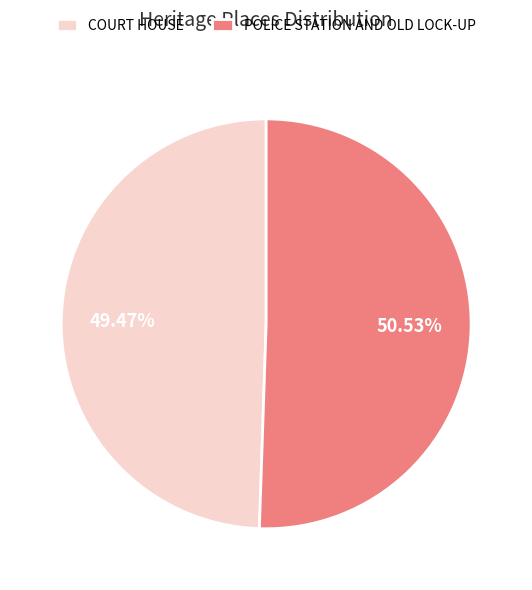

Count the number of slices in the pie.

2